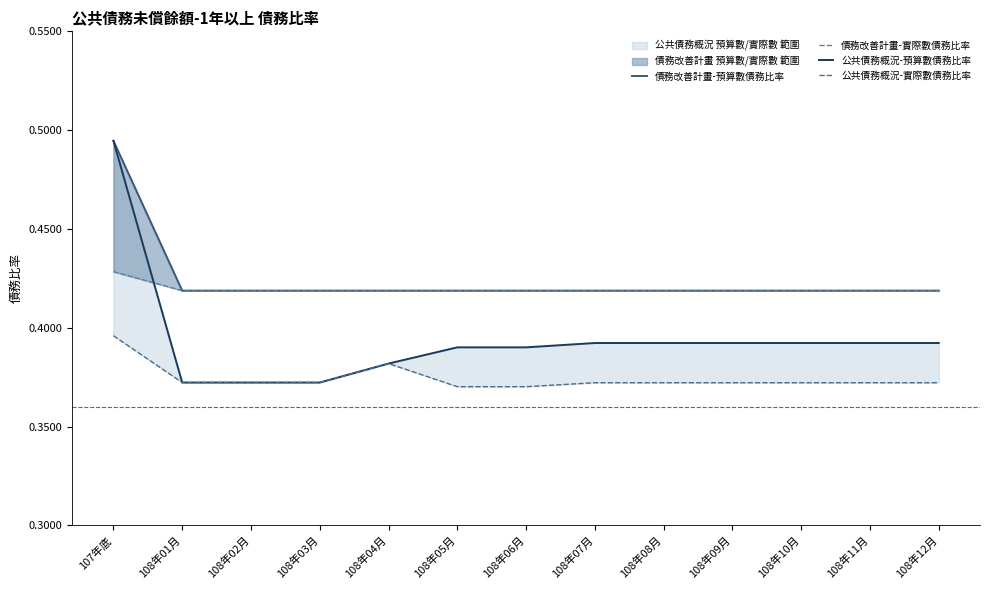

True or false: 公共債務概況-預算數債務比率 and 公共債務概況-實際數債務比率 intersect in this chart.

False